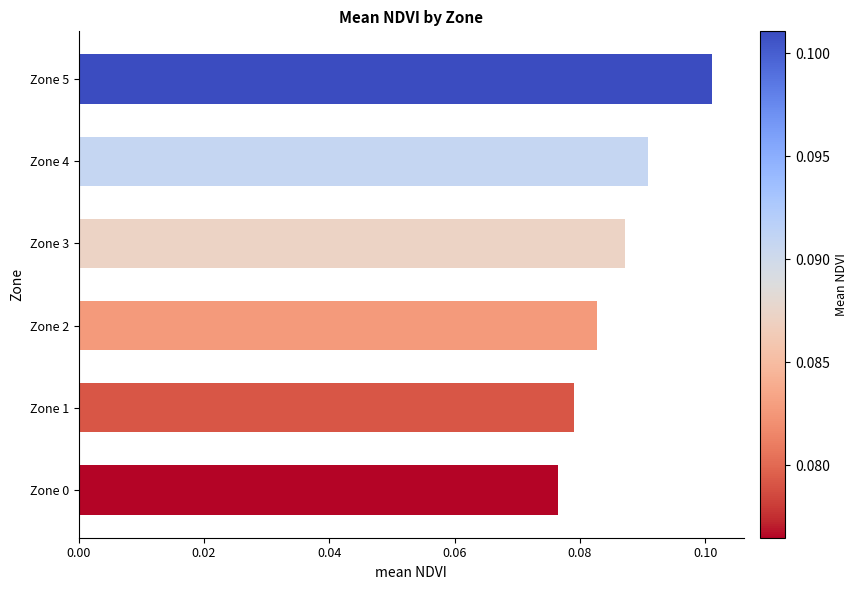

Which label corresponds to the smallest value in the chart?

Zone 0